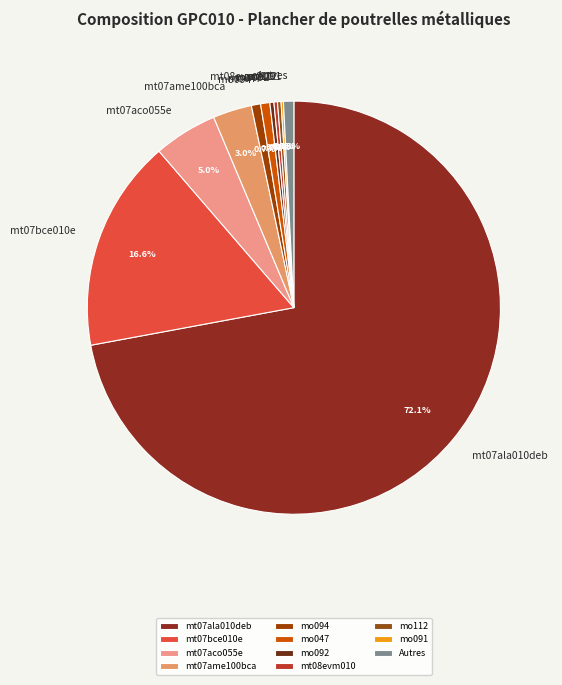

Which category has the biggest portion of the pie?

mt07ala010deb